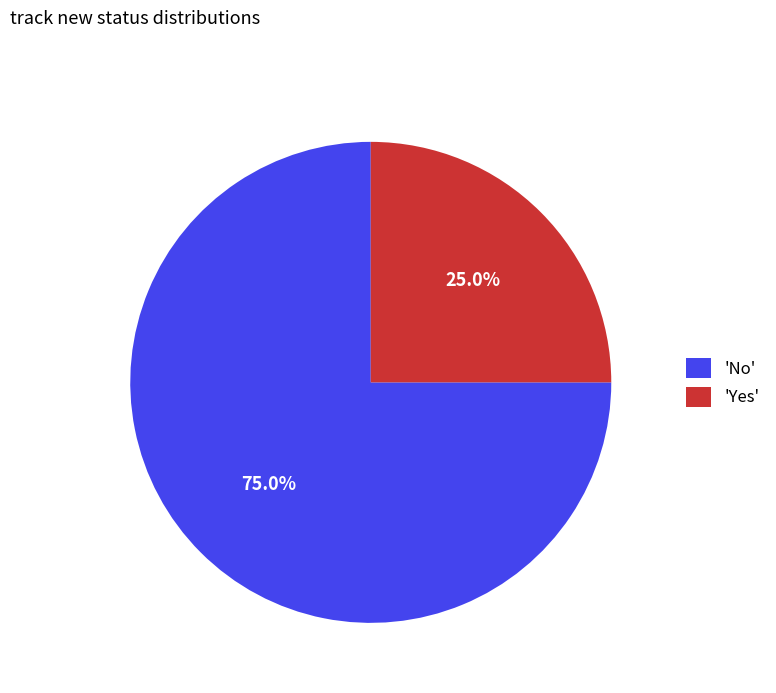

Which slice is the smallest?

'Yes'